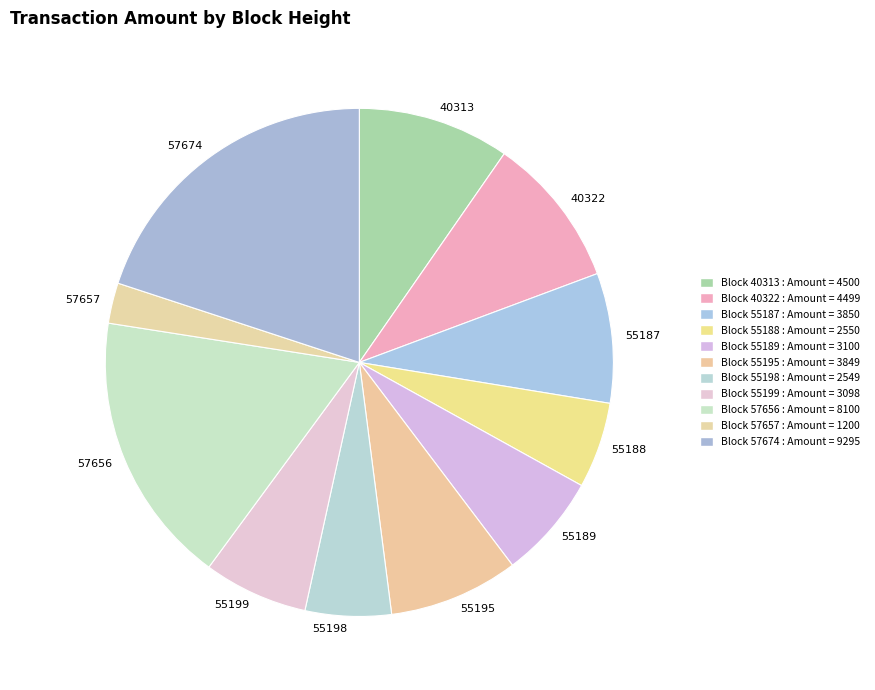

Is the sum of 55189 and 40313 greater than half?

No